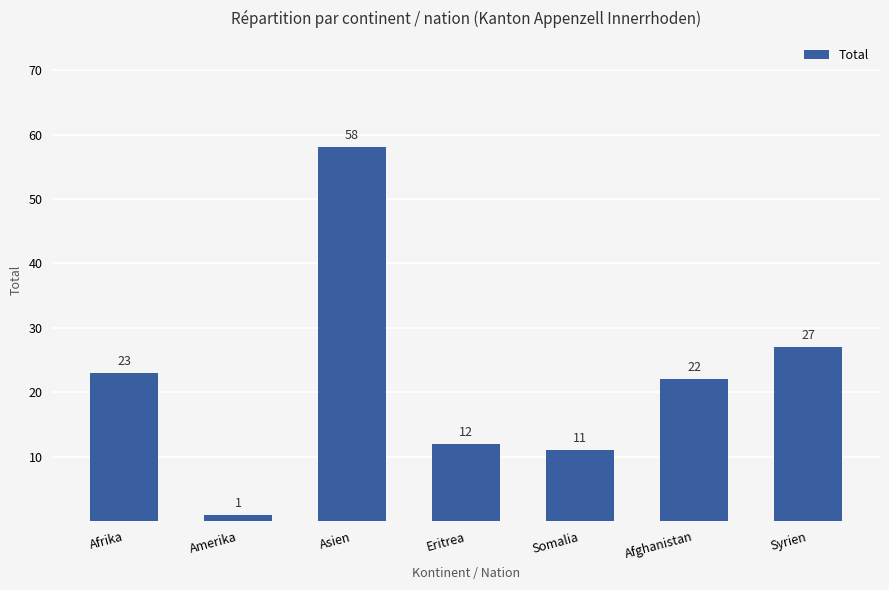

What is the minimum value shown in the chart?

1